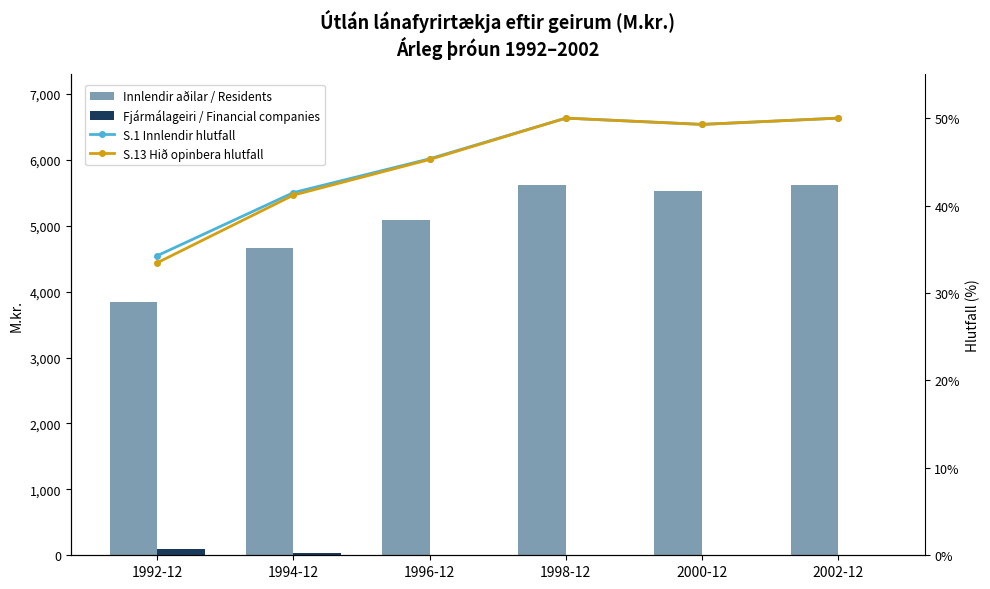

What is the difference between the S.13 Hið opinbera hlutfall values at 2000-12 and 1998-12?

0.7